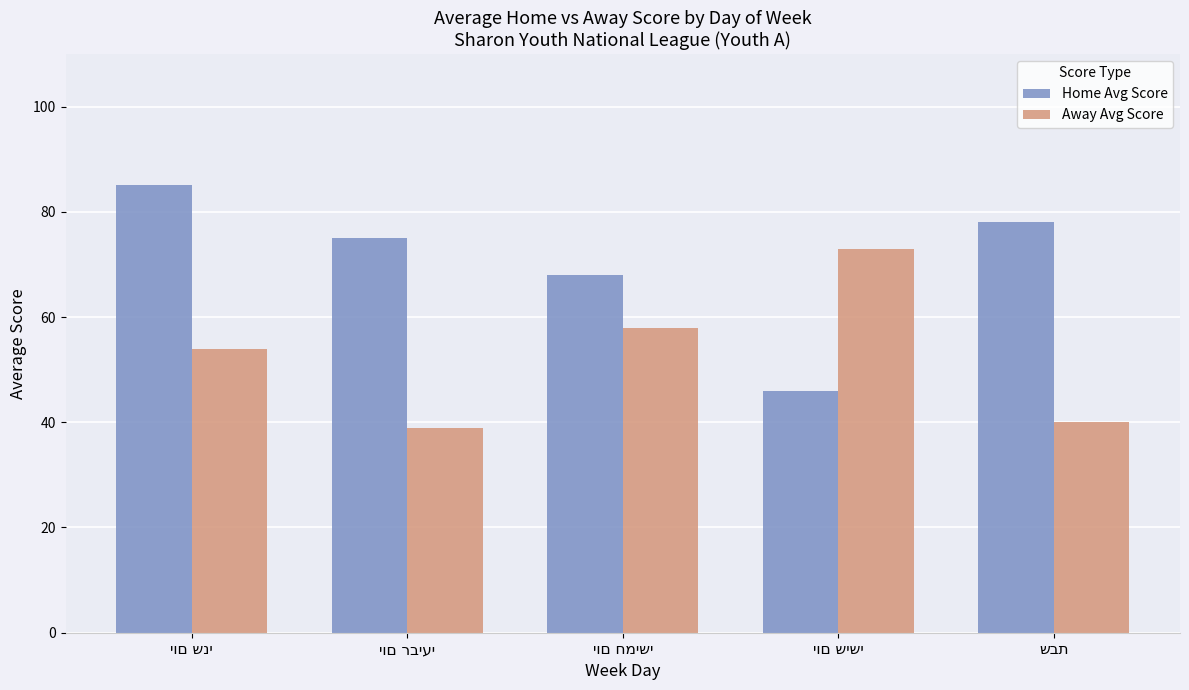

What is the greatest value displayed?

85